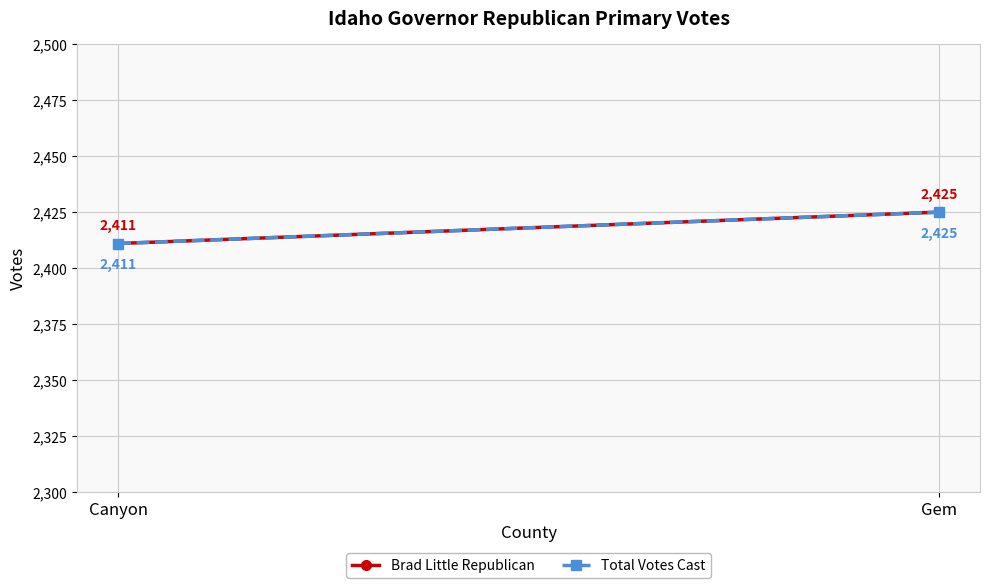

What is the value of the Total Votes Cast point at the 2nd from the left?

2425